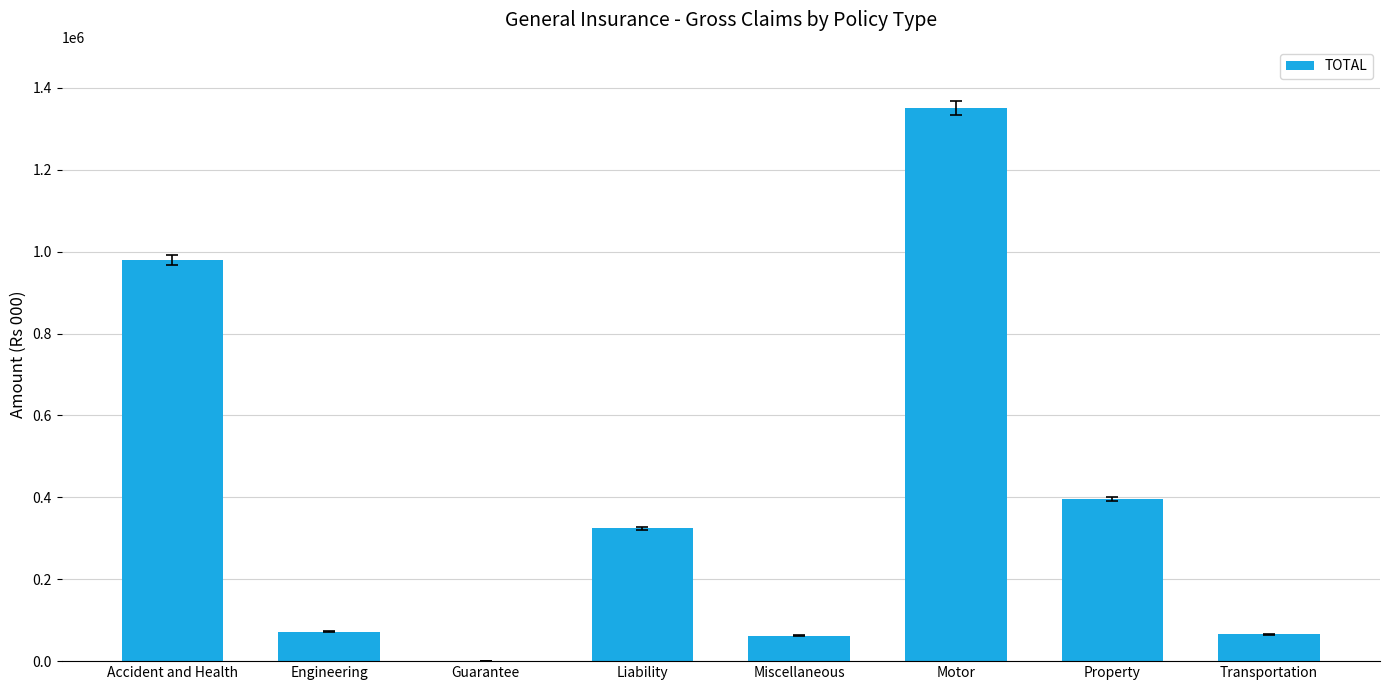

What value does the data have at Motor?

1350863.1